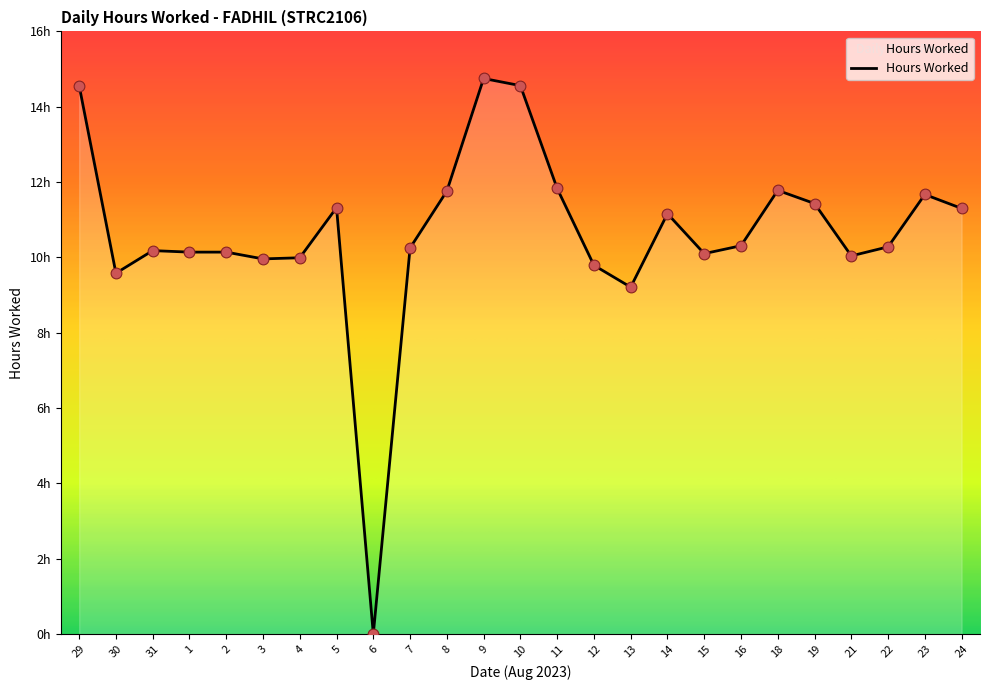

What is the change in value from 11 to 19?

-0.4